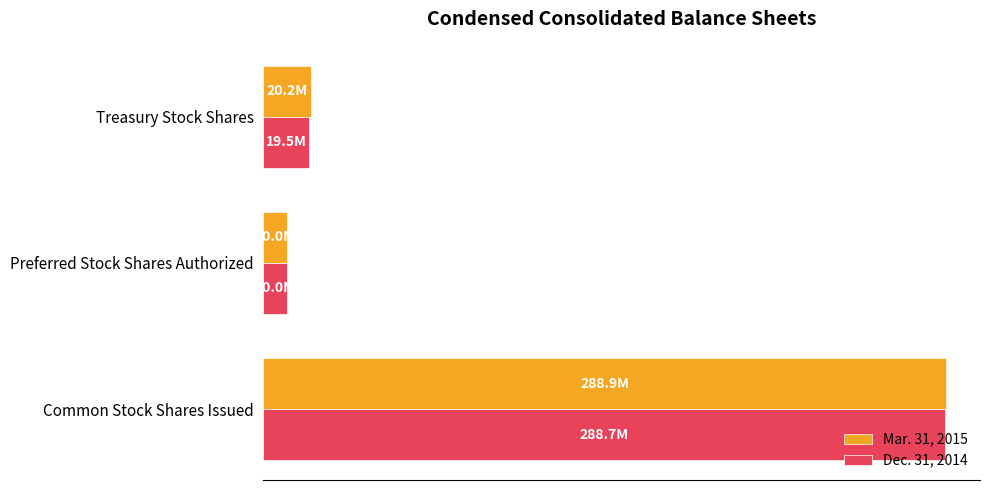

Reading left to right, list all the values displayed in this chart.

Mar. 31, 2015: 288900000	10000000	20200000
Dec. 31, 2014: 288700000	10000000	19500000